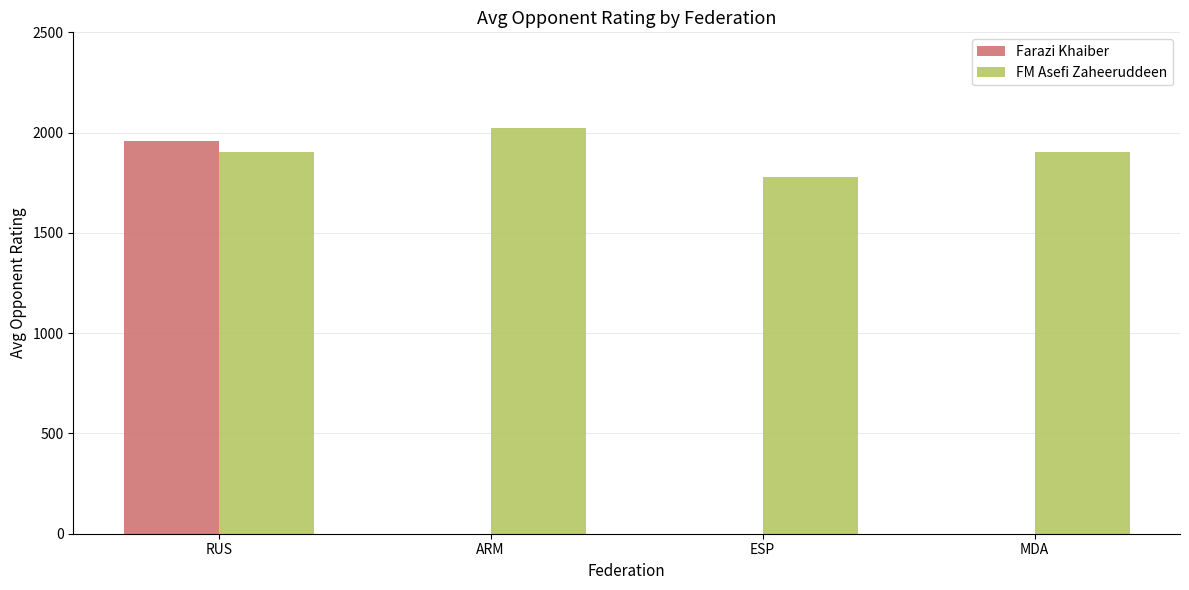

Count the number of categories in the chart.

4